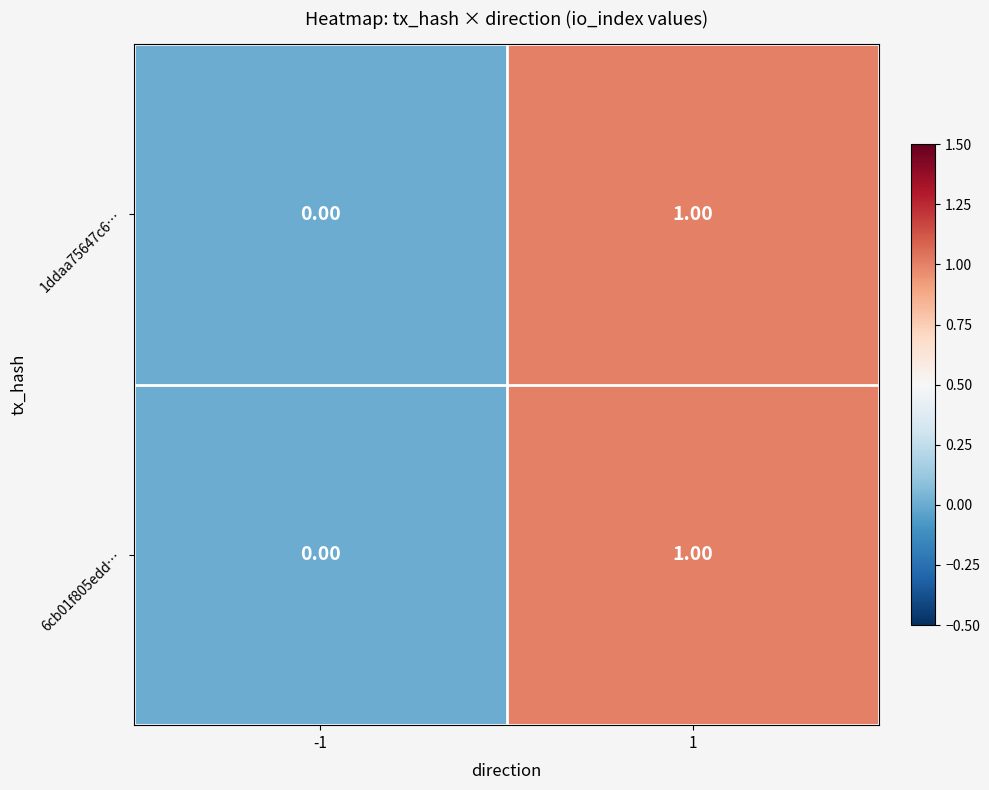

List the labels in order of 1ddaa75647c6… value, largest first.

1, -1